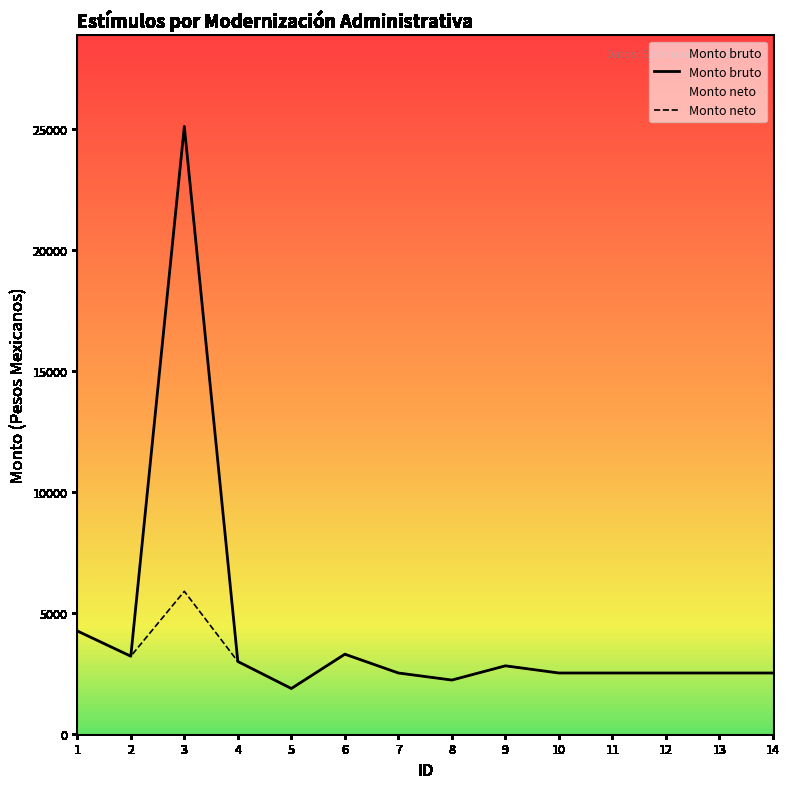

The value of Monto bruto at 5 is 552.2. True or false?

False